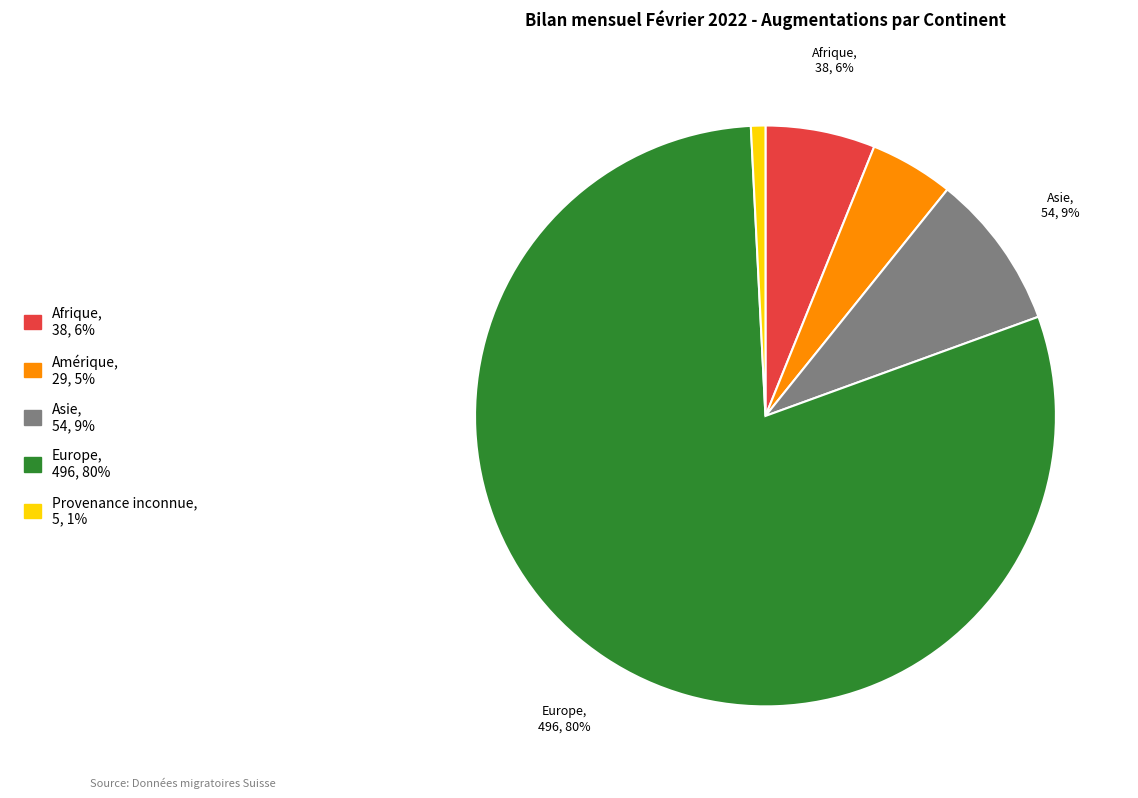

Is there a majority slice in this chart?

Yes